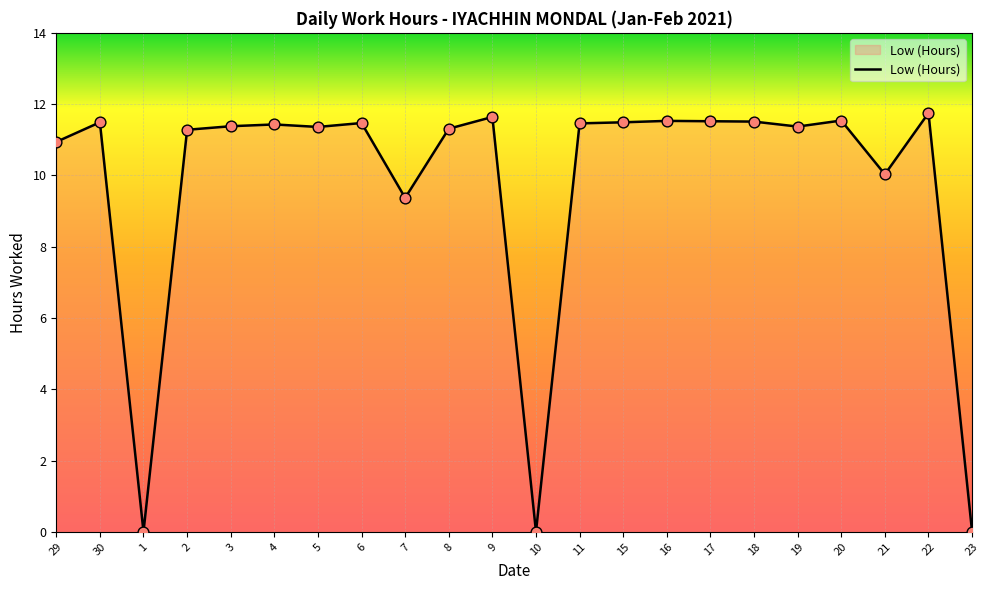

What is the change in value from 6 to 23?

-11.5